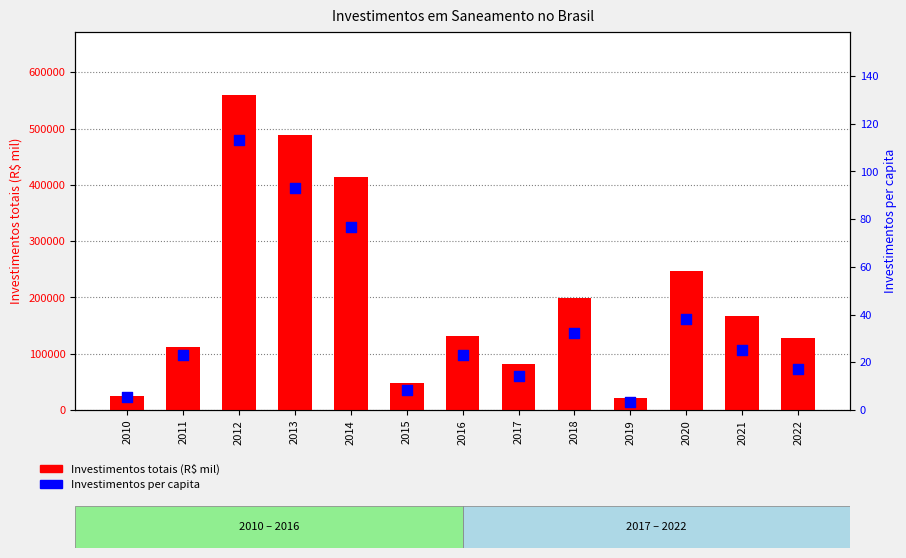

What are all the series names shown in the legend?

Investimentos totais (R$ mil), Investimentos per capita